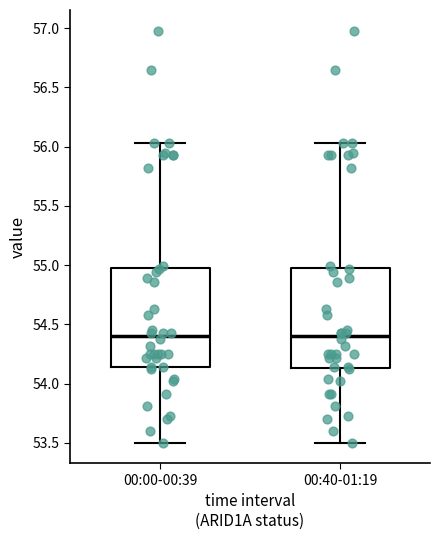

Reading left to right, transcribe this box plot: for each box, give where its median line is, the range the box spans, and where its two whiskers end, as read against the y-axis. The values are not printed on the chart, so give them approximately, as read against the axis.

00:00-00:39: median 54.40, box 54.15 to 55.00, whiskers 53.50 to 56.05
00:40-01:19: median 54.40, box 54.15 to 55.00, whiskers 53.50 to 56.05